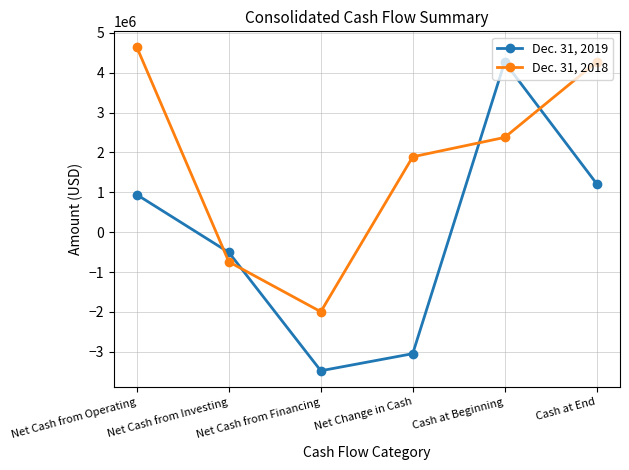

What is the spread (max minus min) of values at Cash at End?

3047753